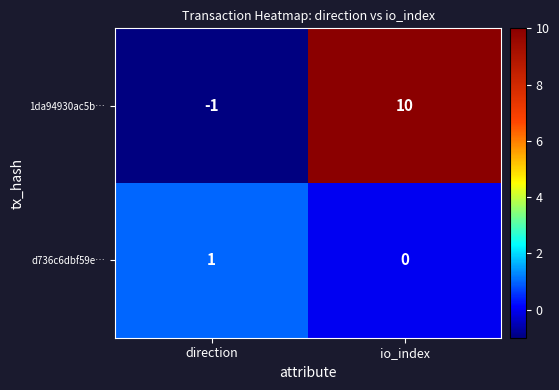

What is the greatest value displayed?

10